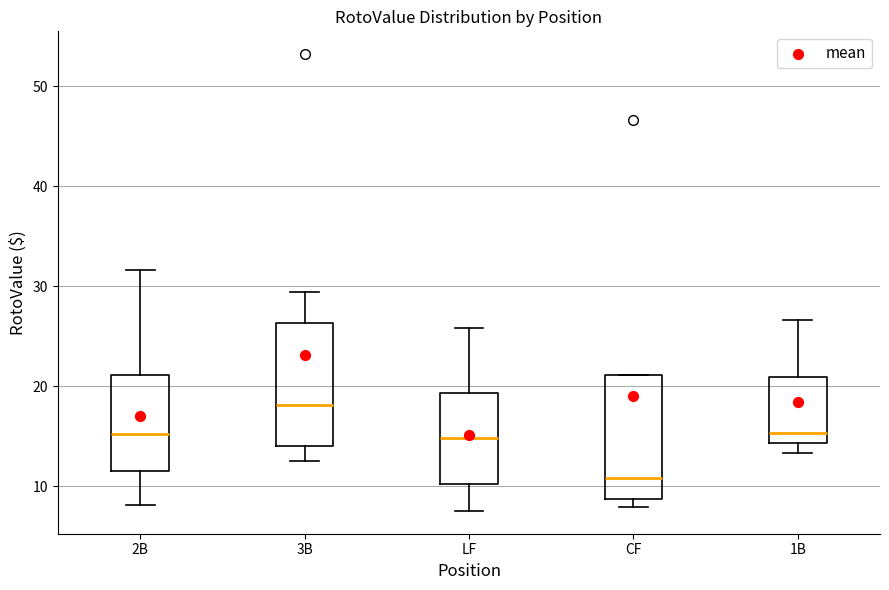

Reading left to right, read every box against the y-axis: the position of its median line, the range the box covers, and the ends of its whiskers. The values are not printed on the chart, so give them approximately, as read against the axis.

2B: median 15, box 12 to 21, whiskers 8 to 32
3B: median 18, box 14 to 26, whiskers 13 to 29
LF: median 15, box 10 to 19, whiskers 8 to 26
CF: median 11, box 9 to 21, whiskers 8 to 21
1B: median 15, box 14 to 21, whiskers 13 to 27